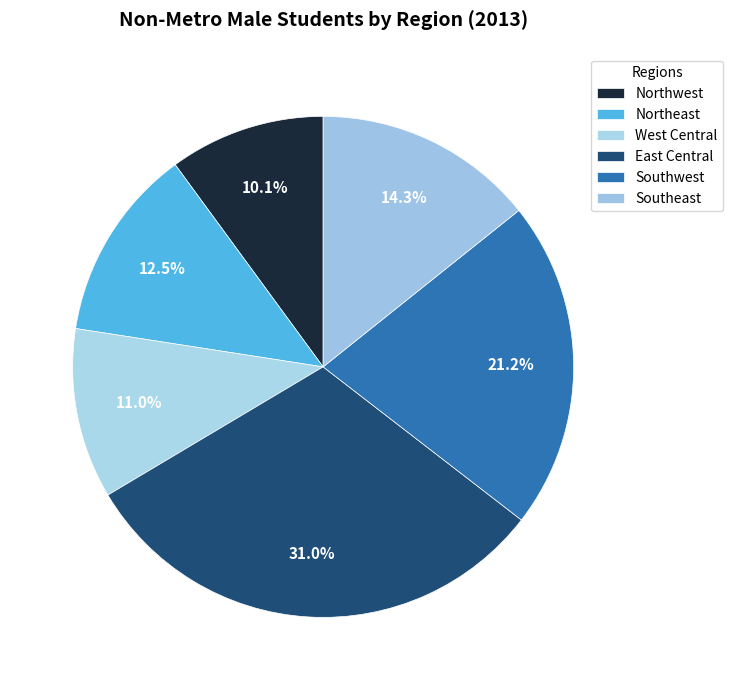

Is there a majority slice in this chart?

No